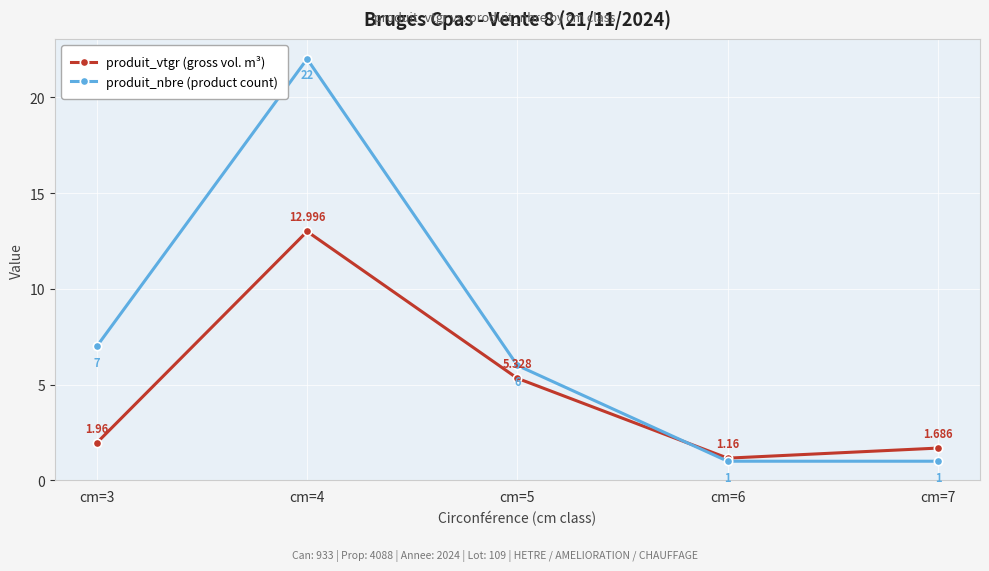

The value of produit_nbre (product count) at cm=4 is 22.0. True or false?

True